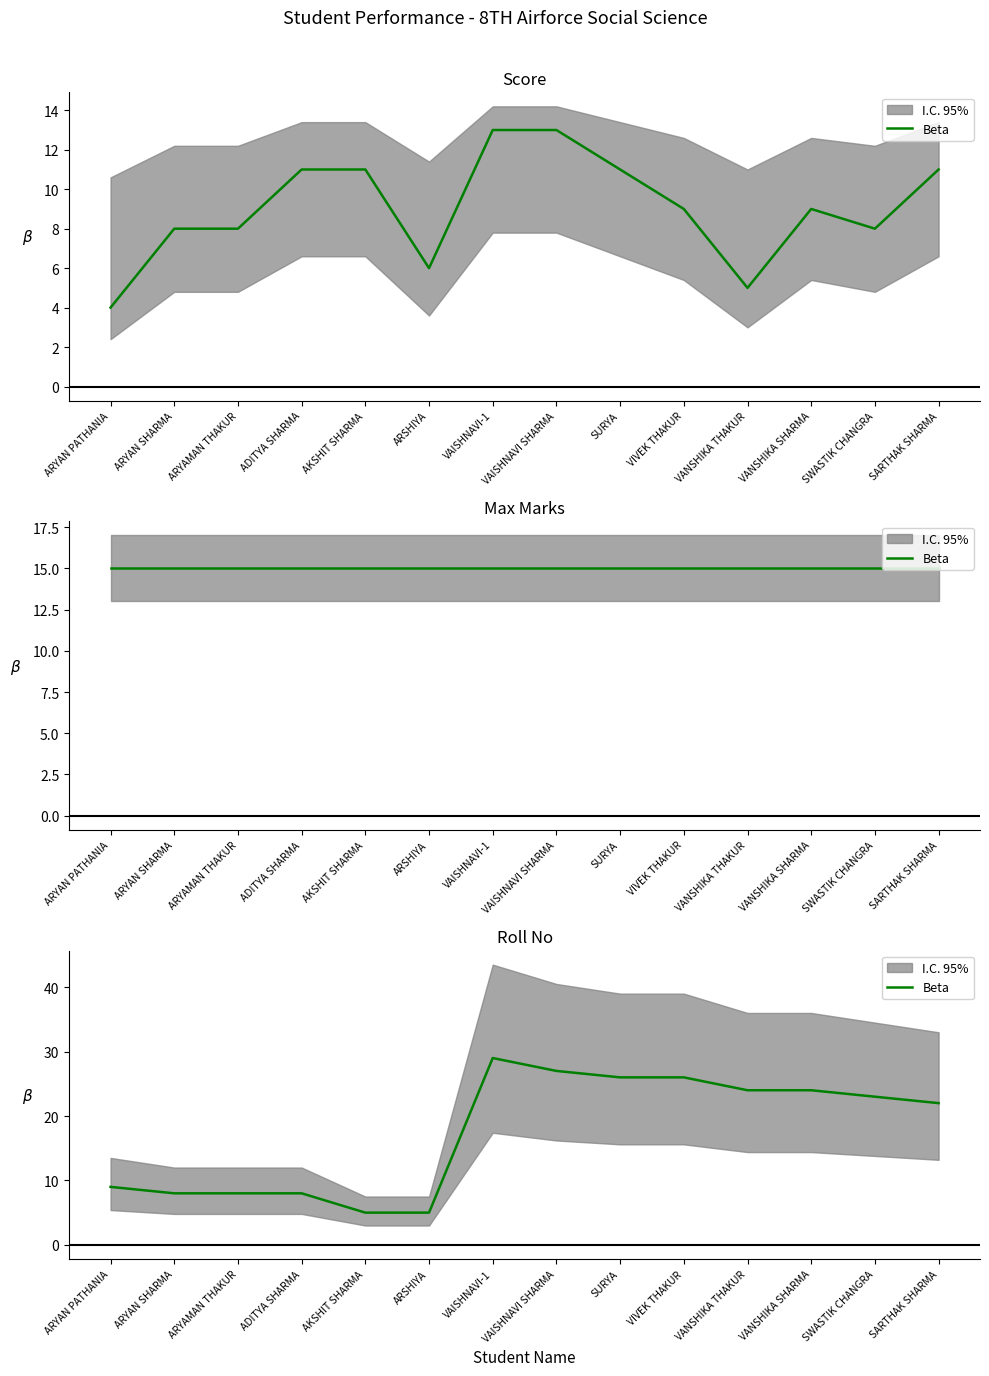

Between ARYAMAN THAKUR and ARYAN PATHANIA, which is larger?

ARYAN PATHANIA